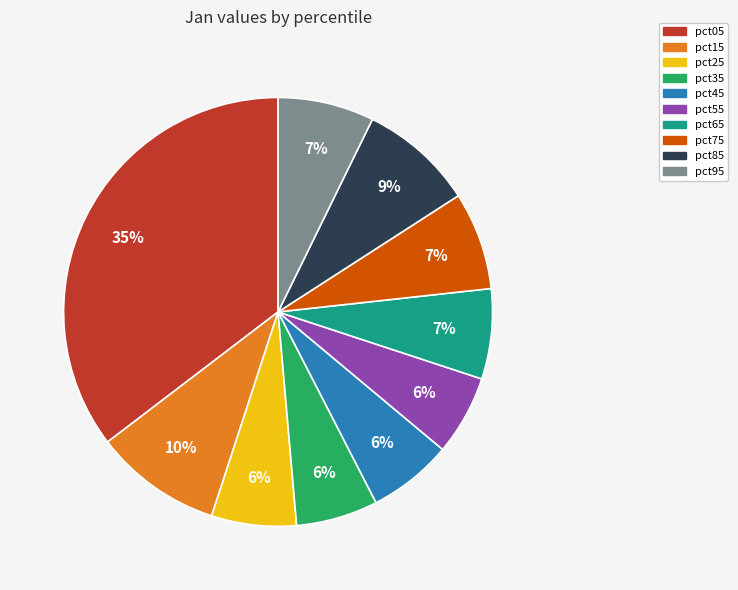

The pct65 slice represents 7% of the pie. True or false?

True